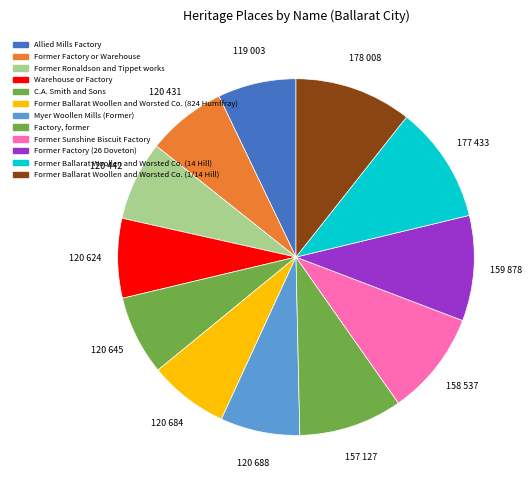

Does any single category account for the majority?

No